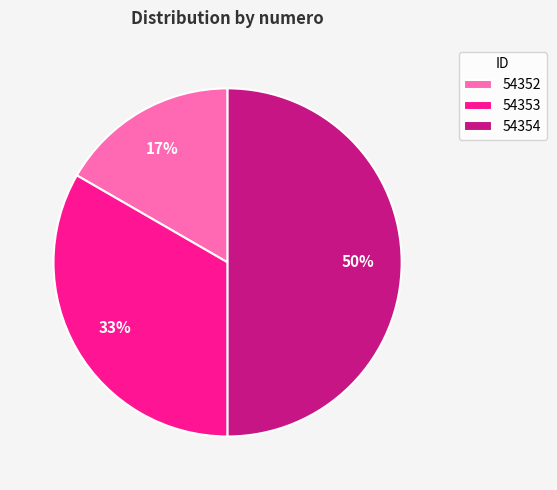

Is the sum of 54354 and 54352 greater than half?

Yes